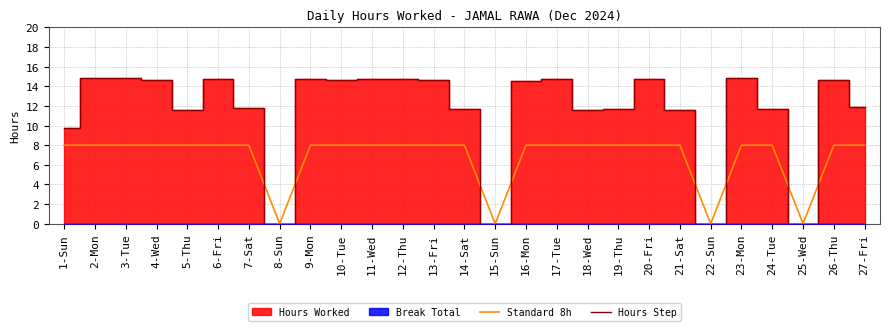

What is the total value across all series at 24-Tue?

19.7